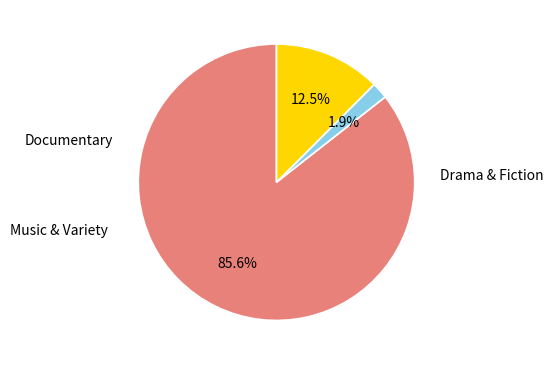

Is there a majority slice in this chart?

Yes